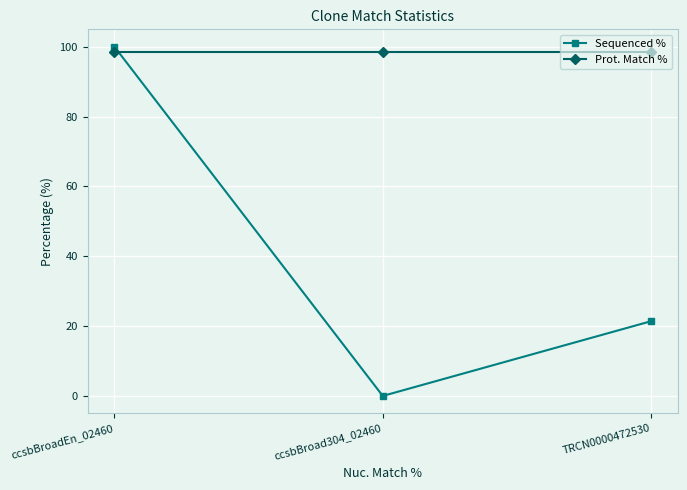

The Sequenced % series shows 21.4 at TRCN0000472530. True or false?

True